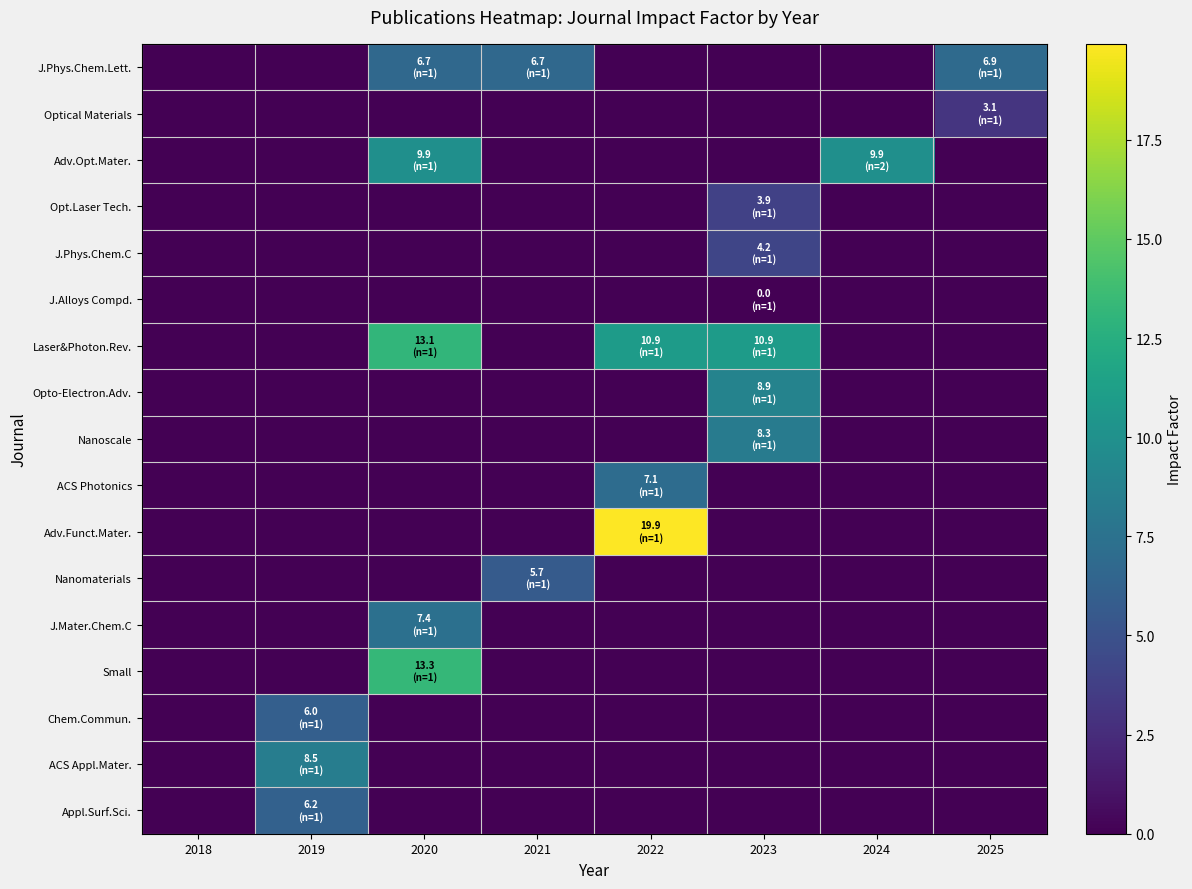

Which category has the lowest value across all series?

2018